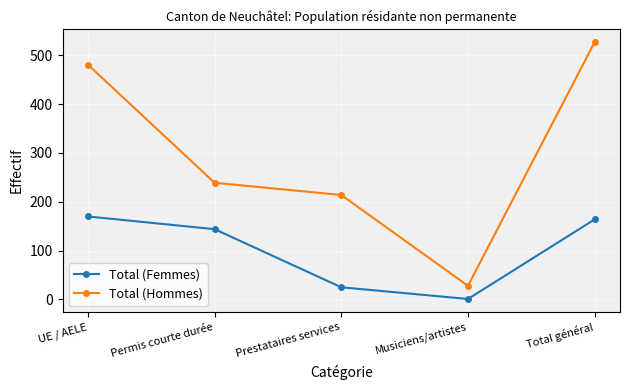

Between UE / AELE and Musiciens/artistes, which series saw the biggest shift?

Total (Hommes)